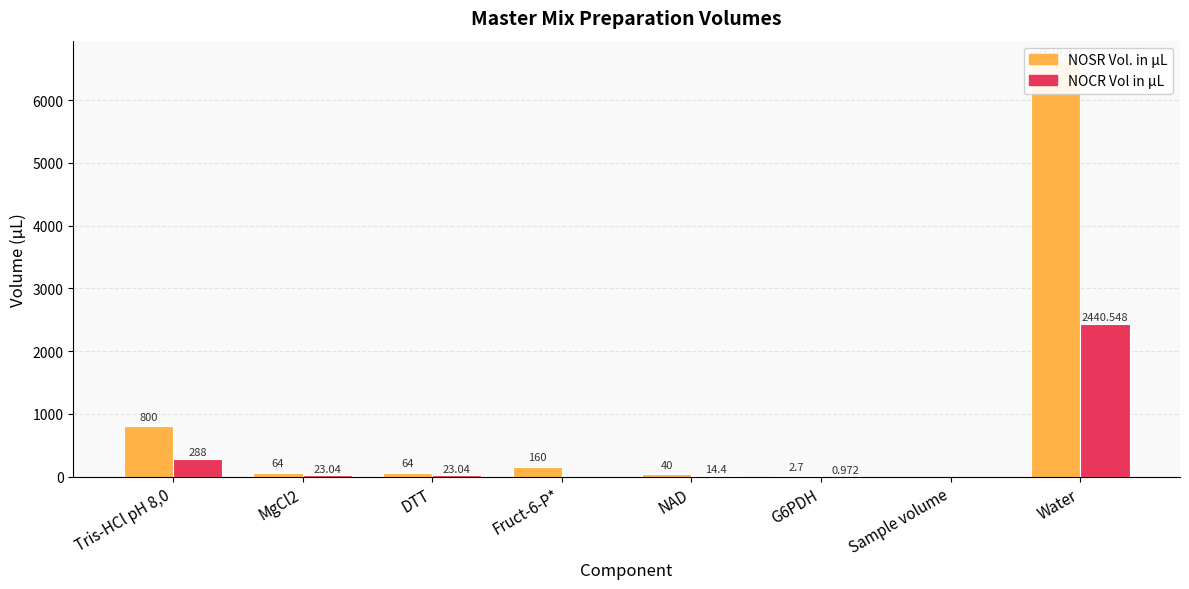

How many values in the NOSR Vol. in µL series exceed 64?

3